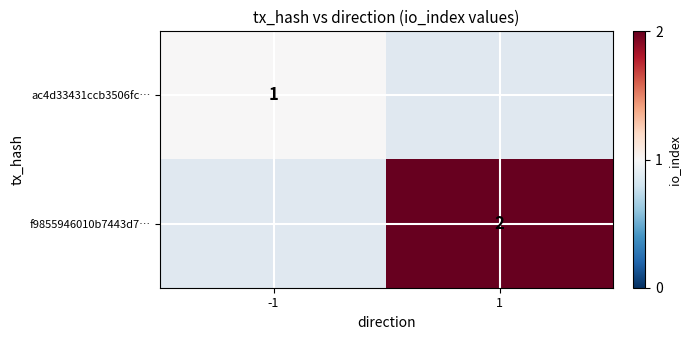

True or false: f9855946010b7443d7… has a value of 3 at 1.

False